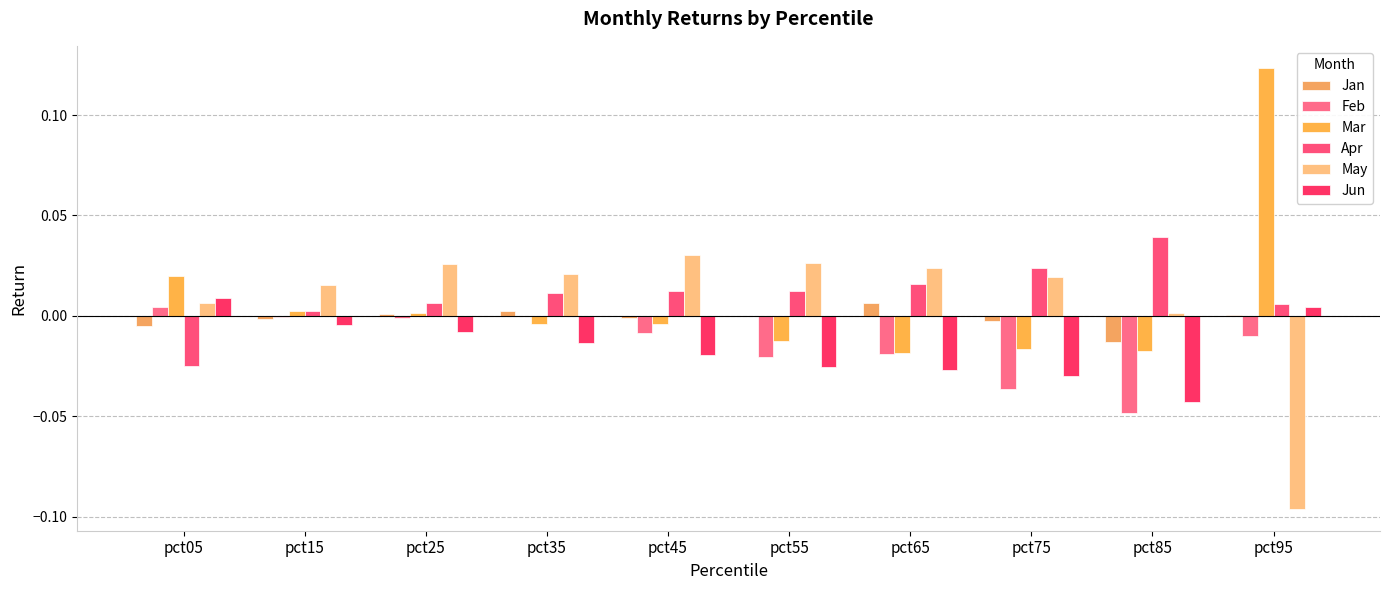

Is the value of Mar at pct75 greater than the value of Jun at pct85?

Yes